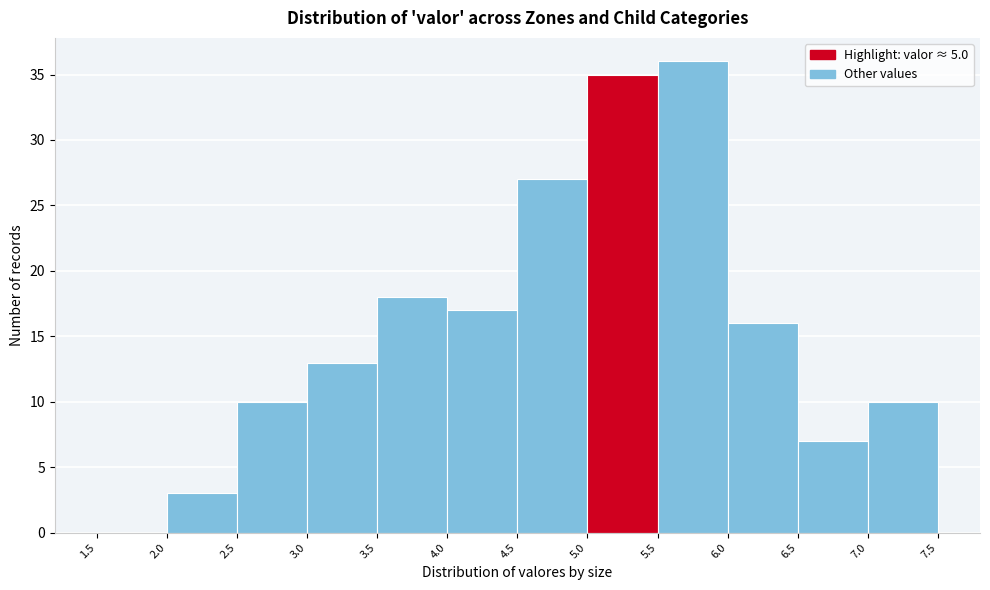

Reading left to right, list every bar in this chart as the range it spans on the x-axis followed by its height. The values are not printed on the chart, so give them approximately, as read against the axis.

1.5 to 2.0: 0
2.0 to 2.5: 3
2.5 to 3.0: 10
3.0 to 3.5: 13
3.5 to 4.0: 18
4.0 to 4.5: 17
4.5 to 5.0: 27
5.0 to 5.5: 35
5.5 to 6.0: 36
6.0 to 6.5: 16
6.5 to 7.0: 7
7.0 to 7.5: 10